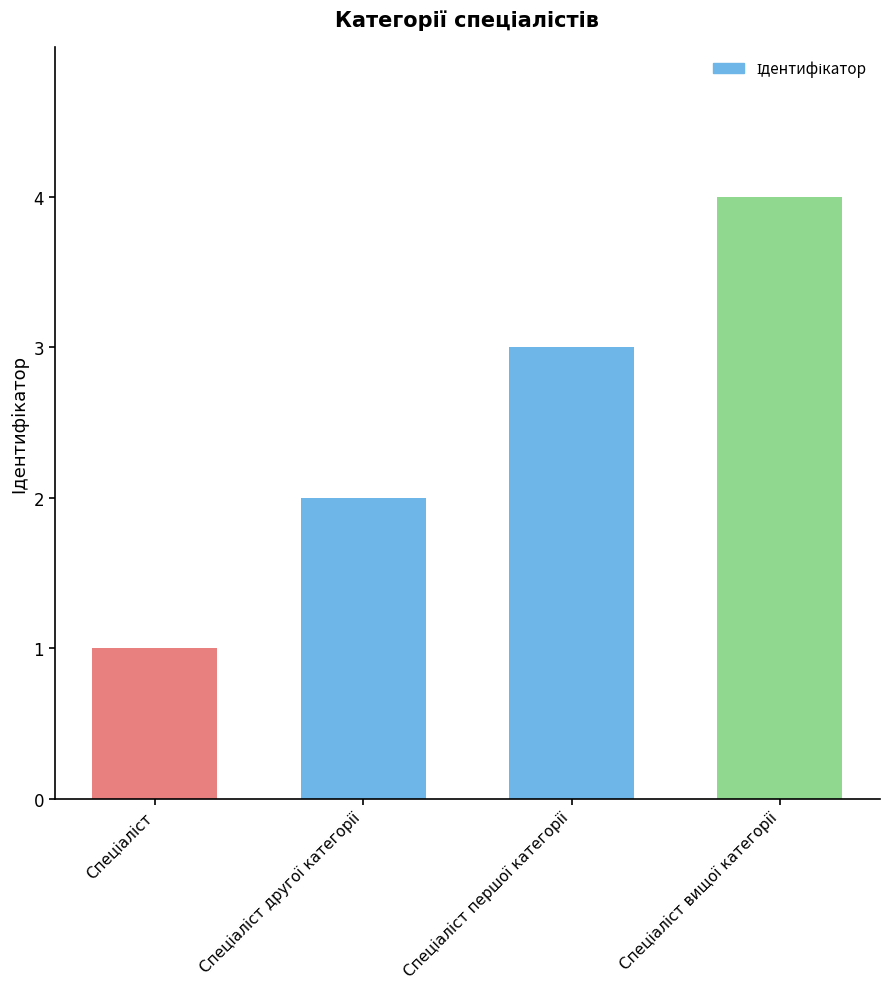

What is the difference between the maximum and minimum values?

3